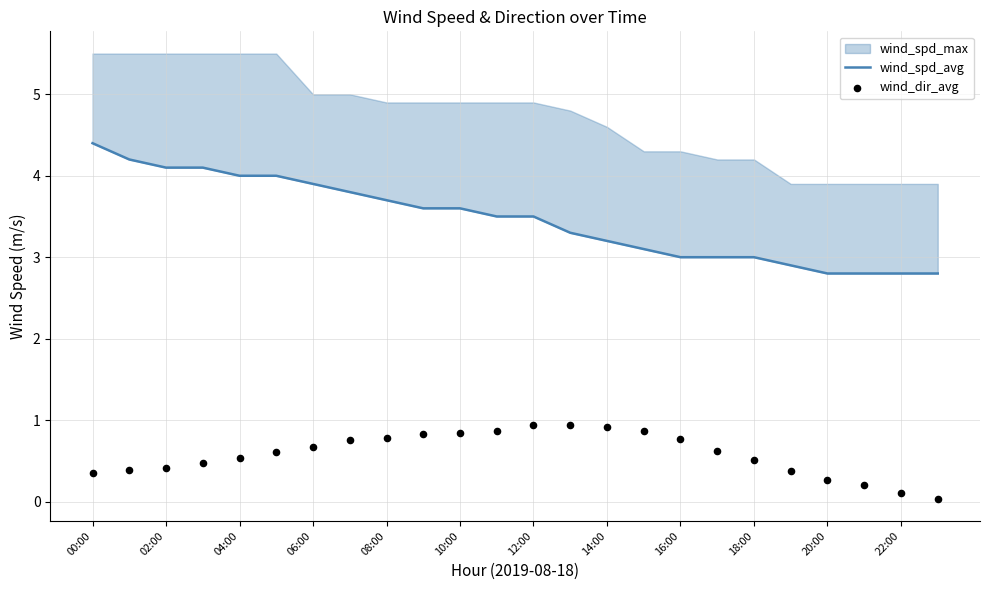

Which series has the largest Y range (max minus min)?

wind_spd_avg